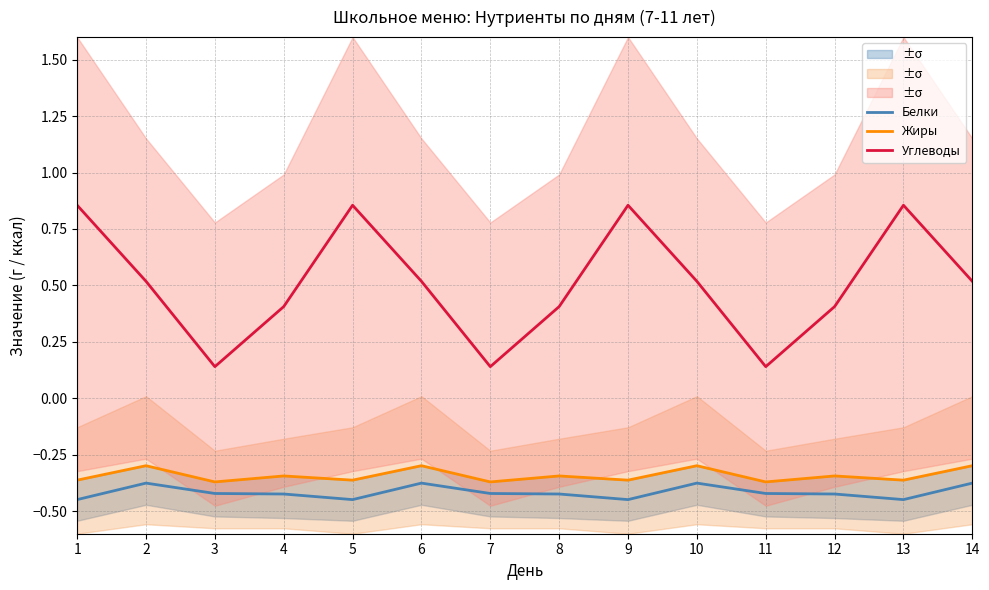

What is the highest value of the Углеводы series?

0.9